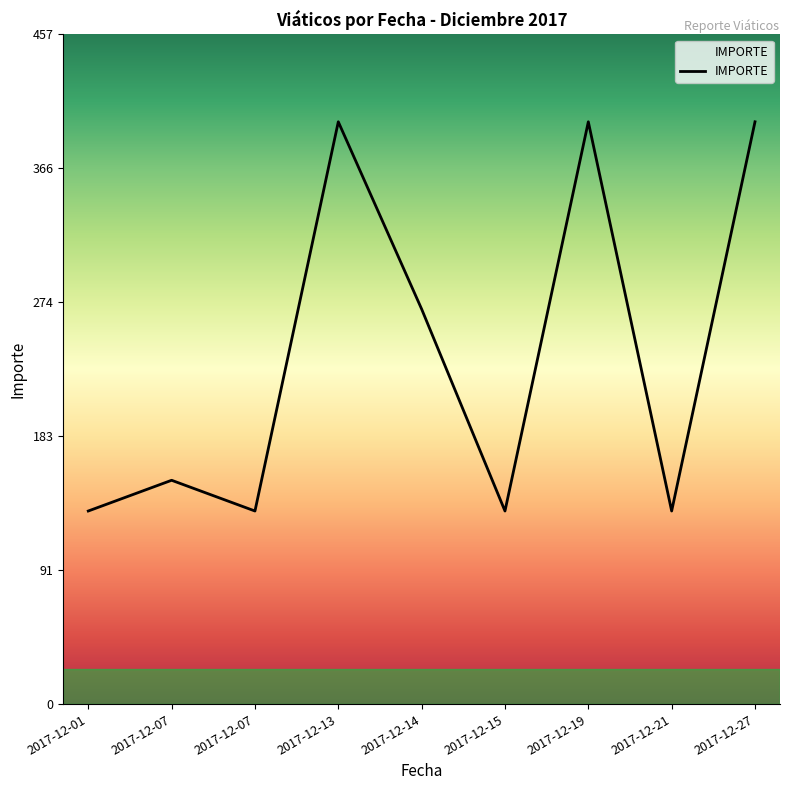

At which label is the value closest to 265?

2017-12-14